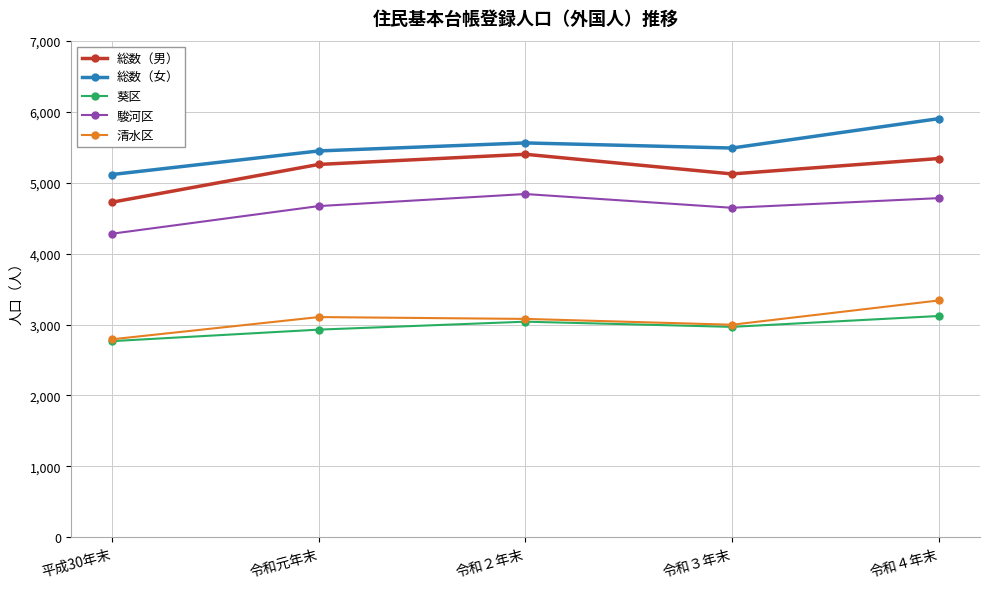

At how many categories does at least one series exceed 5876?

1